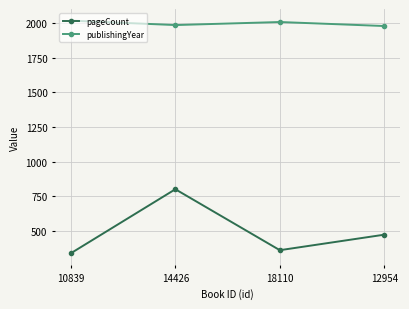

True or false: publishingYear and pageCount cross at least once.

False